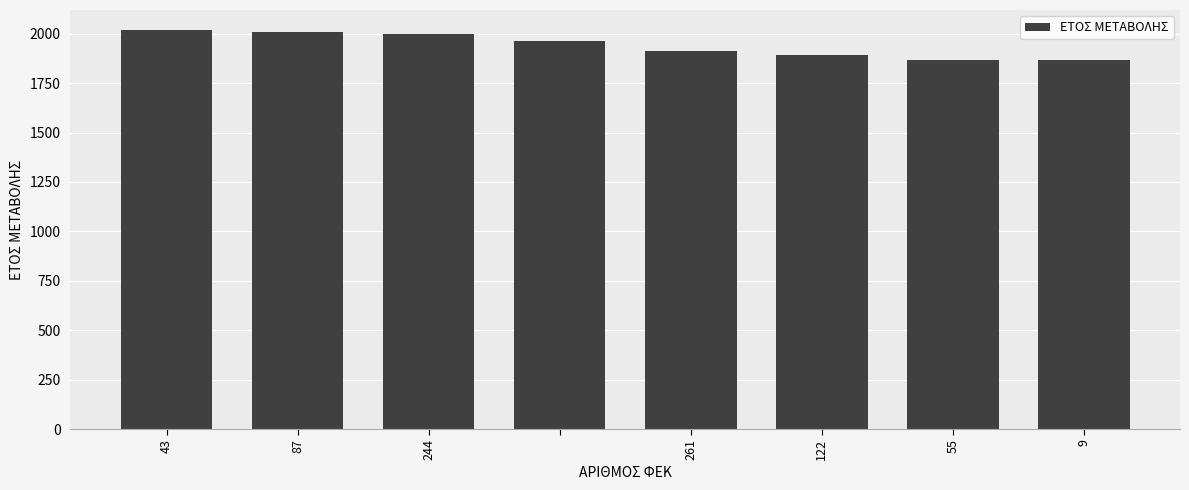

How many bars are there in total?

8